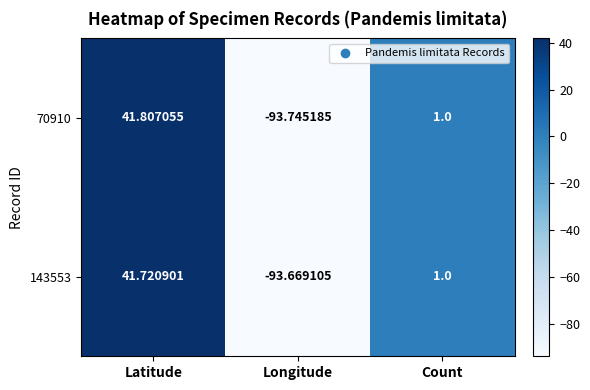

At which category is the sum across all series the highest?

Latitude